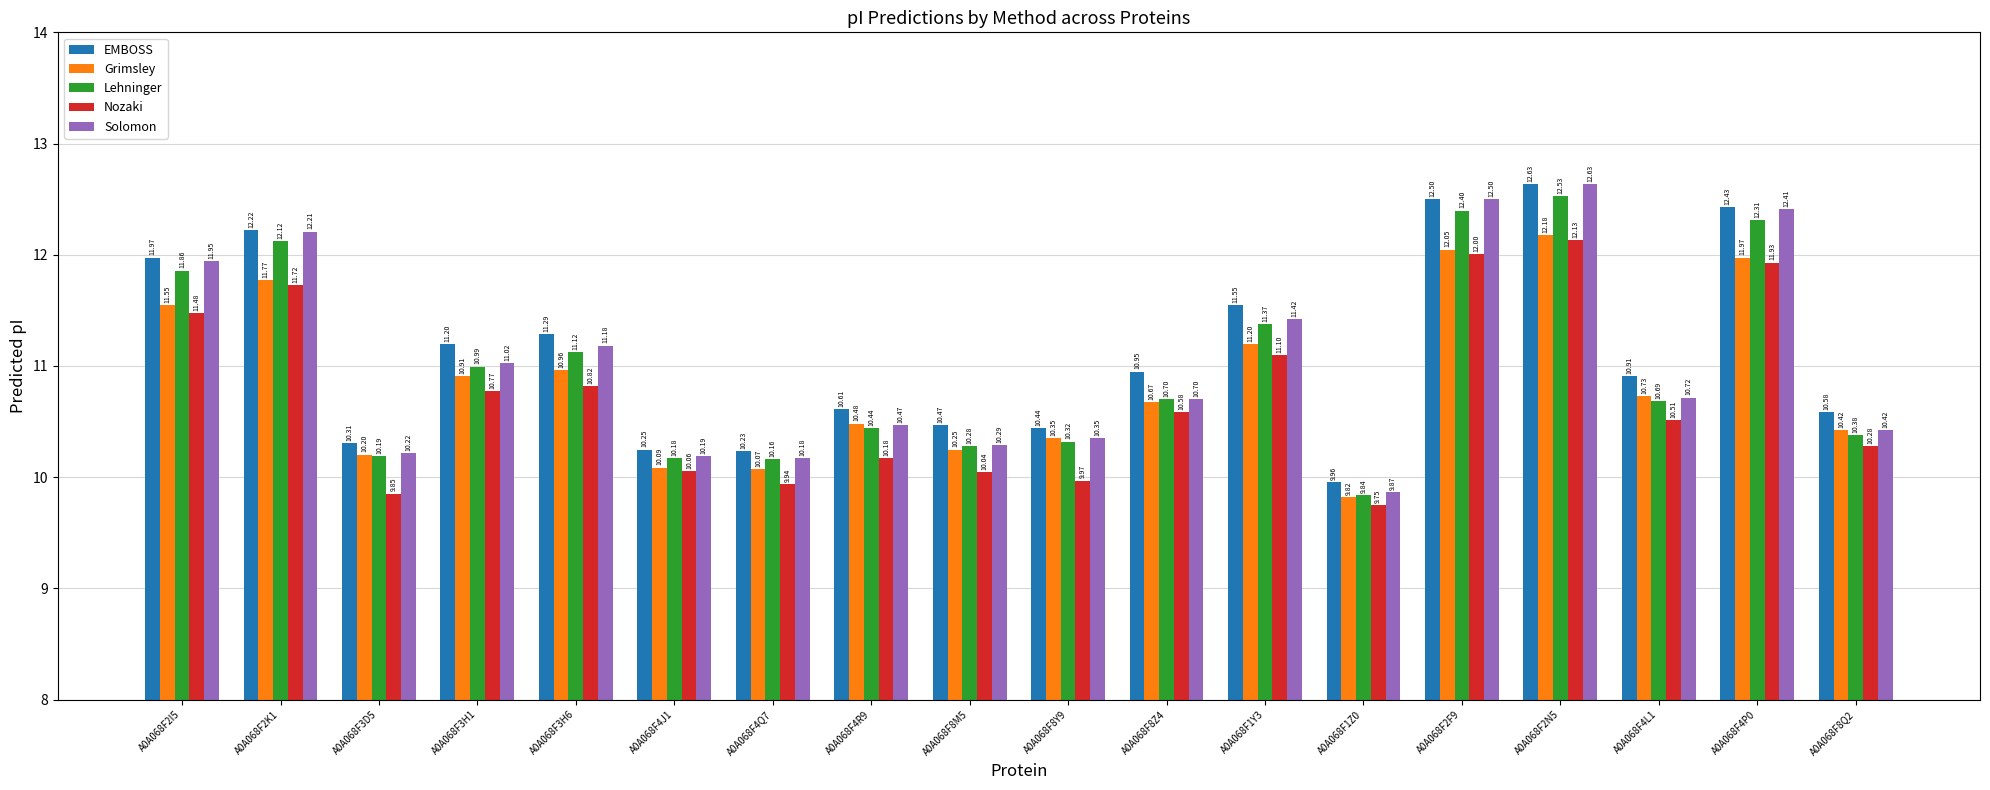

How many groups of bars are there?

18